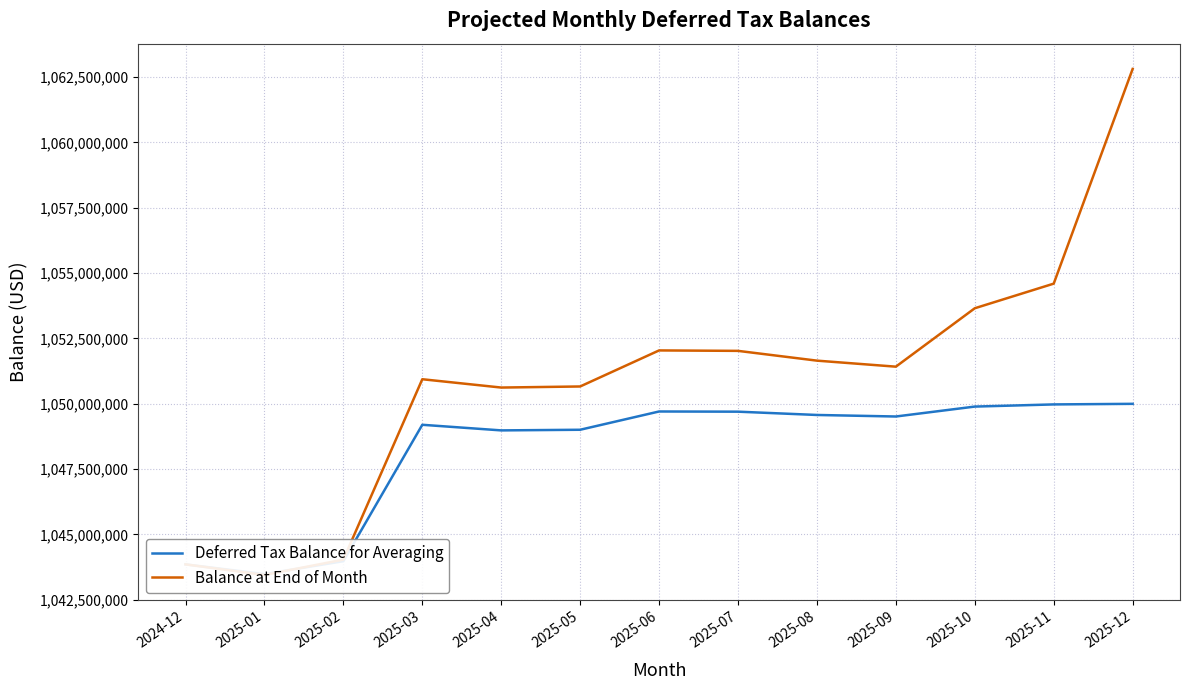

How many lines are shown in the chart?

2